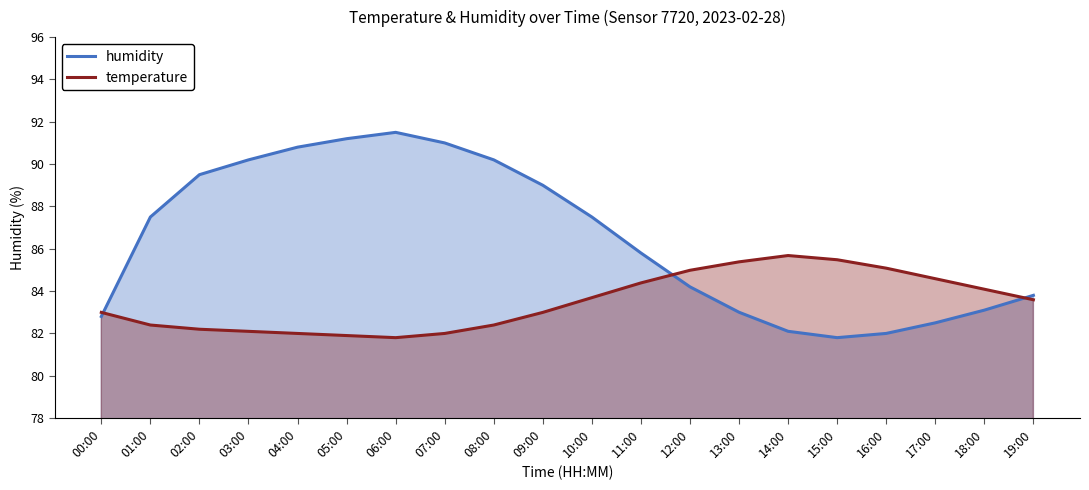

Reading right to left, transcribe all the data shown in this chart.

humidity: 83.8	83.1	82.5	82.0	81.8	82.1	83.0	84.2	85.8	87.5	89.0	90.2	91.0	91.5	91.2	90.8	90.2	89.5	87.5	82.8
temperature: 83.6	84.1	84.6	85.1	85.5	85.7	85.4	85.0	84.4	83.7	83.0	82.4	82.0	81.8	81.9	82.0	82.1	82.2	82.4	83.0